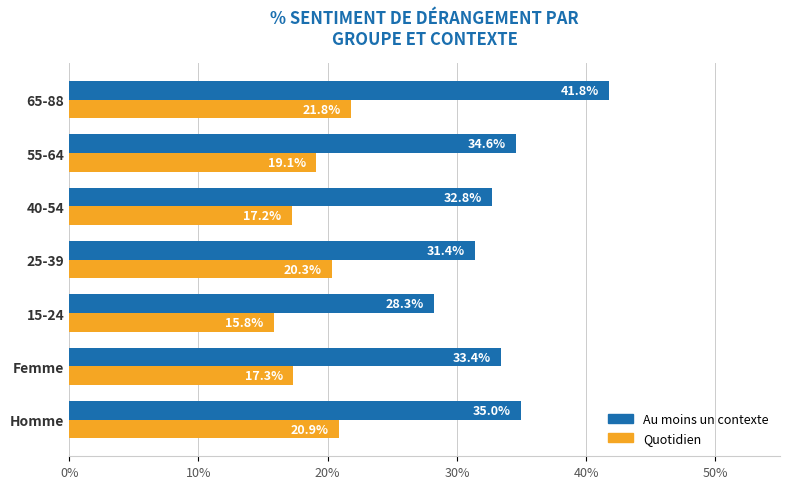

Is it true that Quotidien equals 21.8 at 65-88?

True